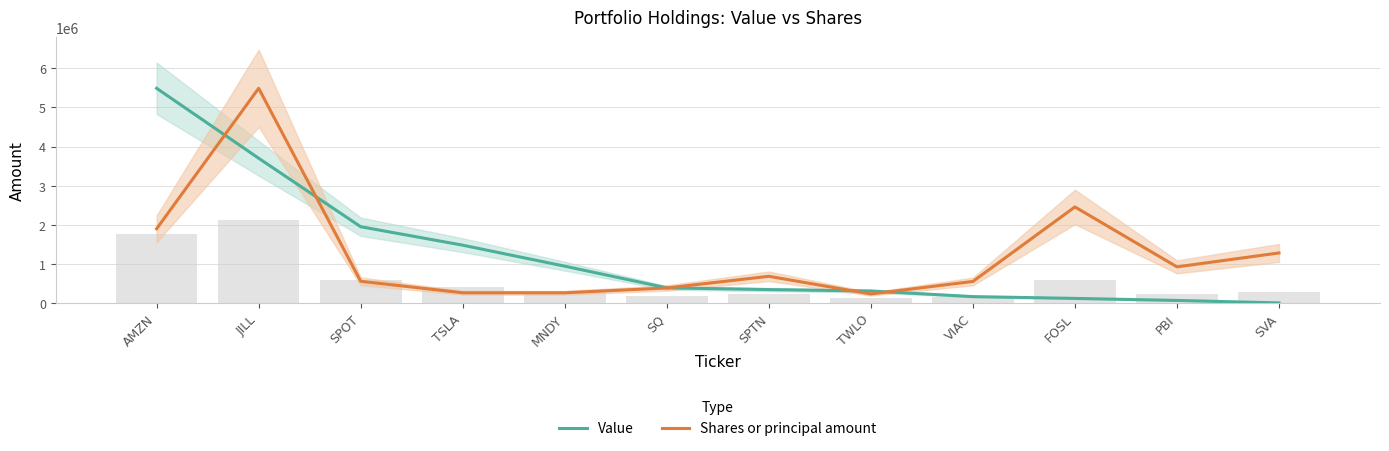

How many data points in Shares or principal amount are less than 680641?

6